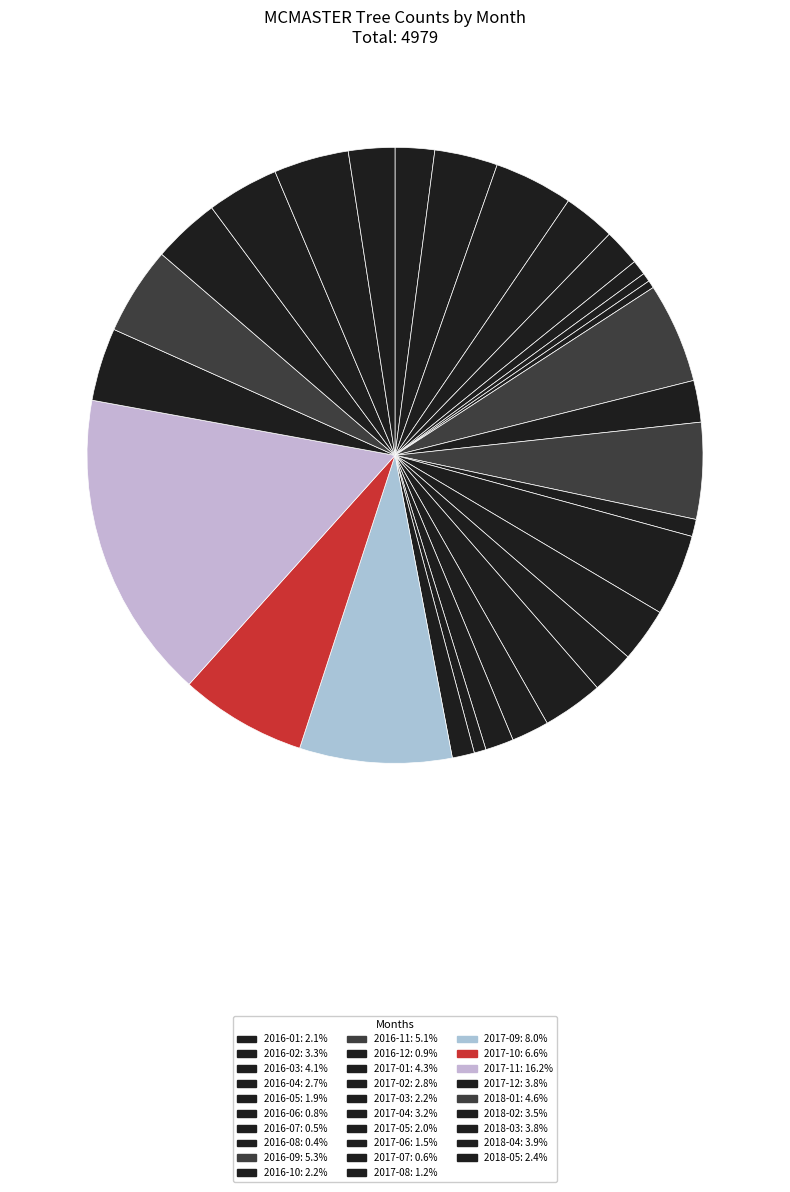

Which category has the biggest portion of the pie?

2017-11